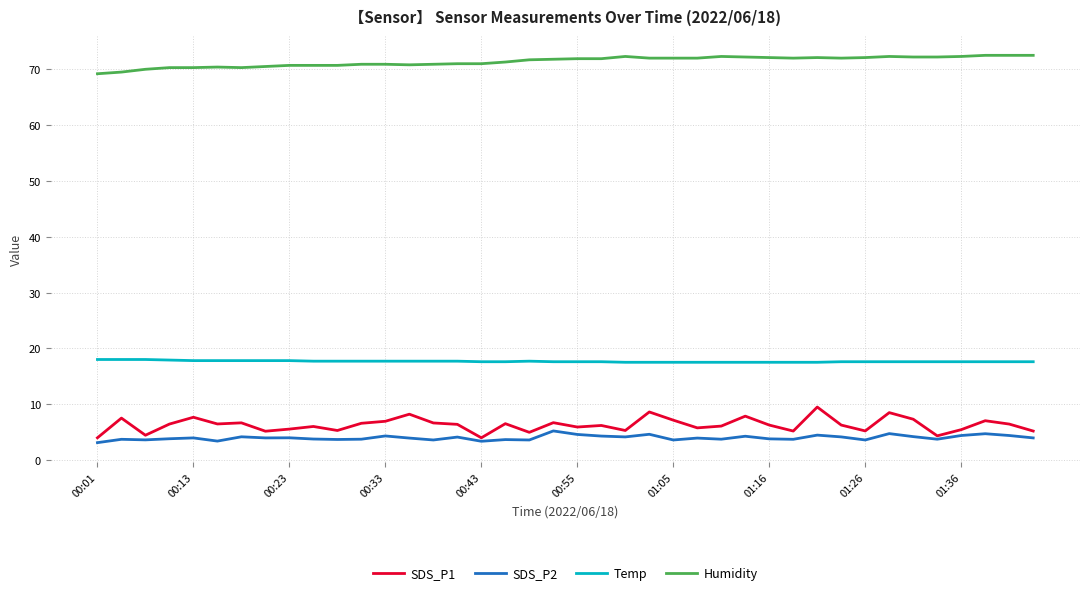

True or false: SDS_P1 and Humidity cross at least once.

False